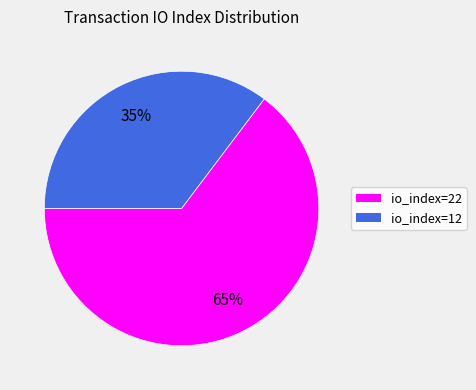

Combined, do io_index=22 and io_index=12 account for over 50%?

Yes